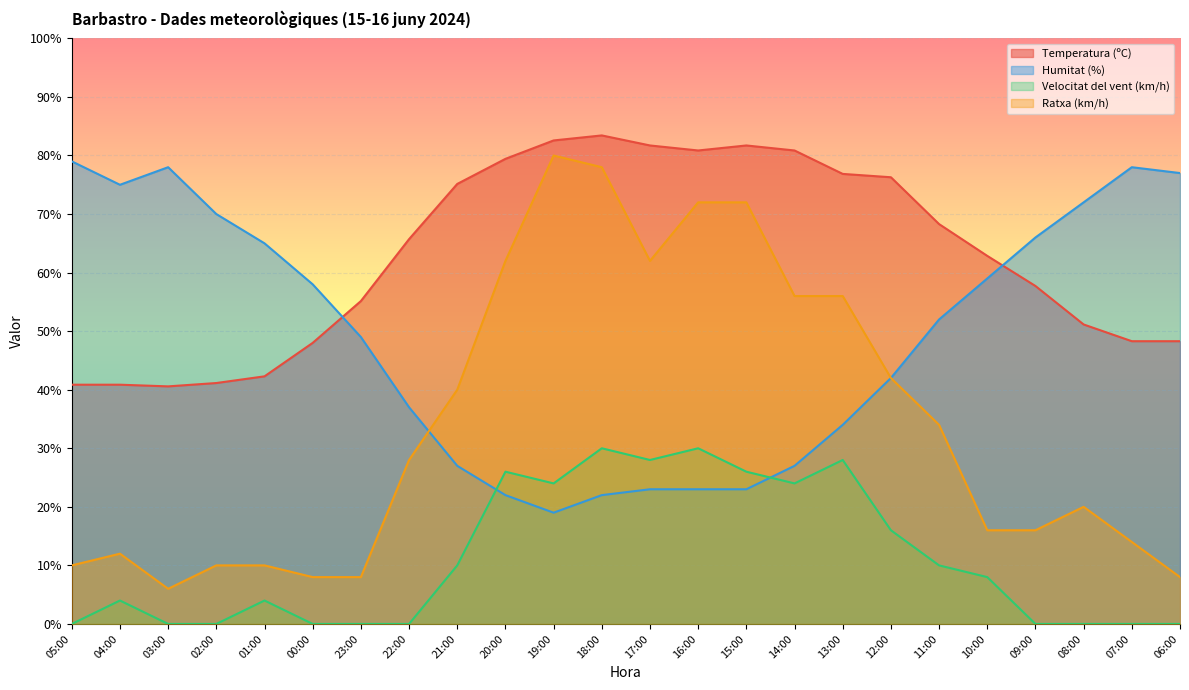

Reading right to left, transcribe all the data shown in this chart.

Temperatura (ºC): 48.3	48.3	51.1	57.7	62.9	68.3	76.3	76.9	80.9	81.7	80.9	81.7	83.4	82.6	79.4	75.1	65.7	55.1	48.0	42.3	41.1	40.6	40.9	40.9
Humitat (%): 77.0	78.0	72.0	66.0	59.0	52.0	42.0	34.0	27.0	23.0	23.0	23.0	22.0	19.0	22.0	27.0	37.0	49.0	58.0	65.0	70.0	78.0	75.0	79.0
Velocitat del vent (km/h): 0.0	0.0	0.0	0.0	8.0	10.0	16.0	28.0	24.0	26.0	30.0	28.0	30.0	24.0	26.0	10.0	0.0	0.0	0.0	4.0	0.0	0.0	4.0	0.0
Ratxa (km/h): 8.0	14.0	20.0	16.0	16.0	34.0	42.0	56.0	56.0	72.0	72.0	62.0	78.0	80.0	62.0	40.0	28.0	8.0	8.0	10.0	10.0	6.0	12.0	10.0